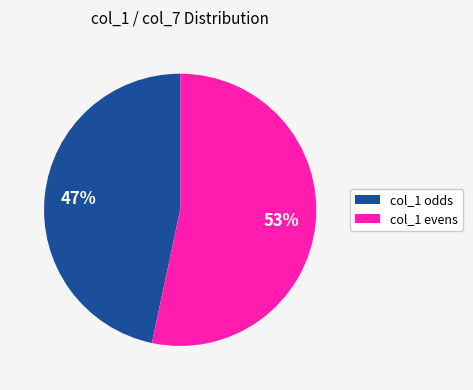

The col_1 evens slice represents 53% of the pie. True or false?

True